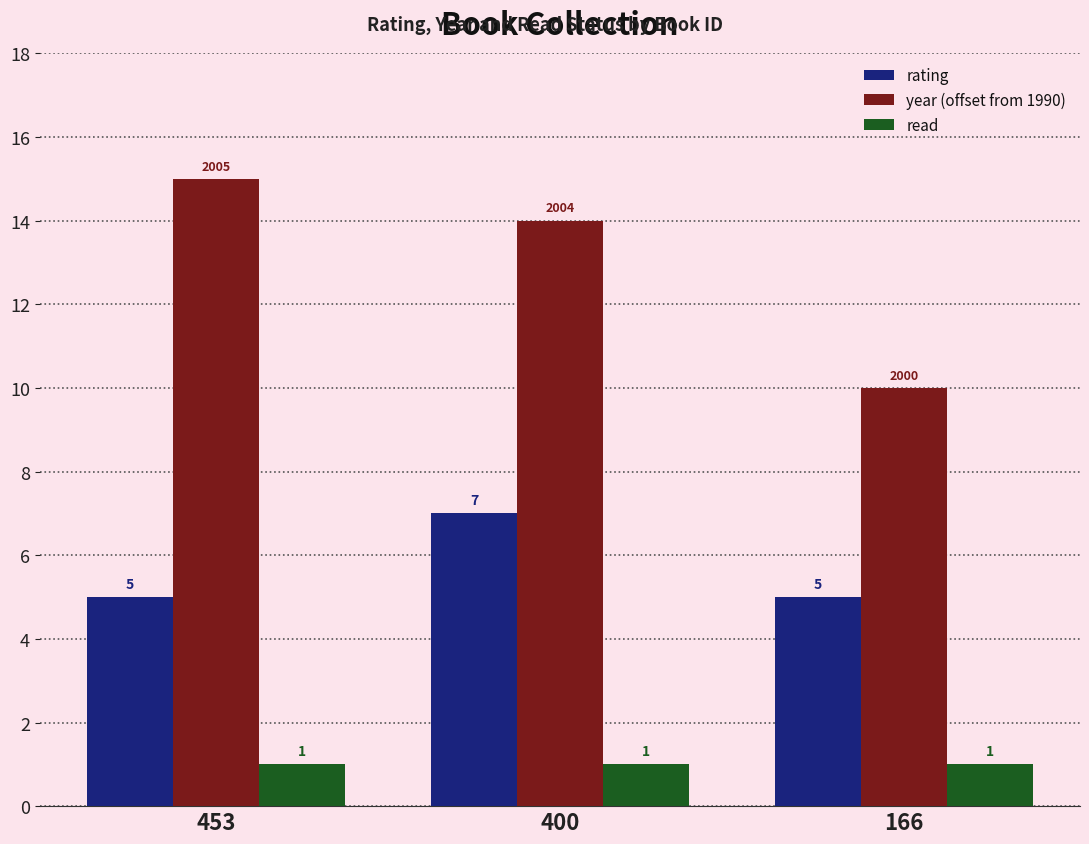

Is it true that read equals 1 at 400?

True